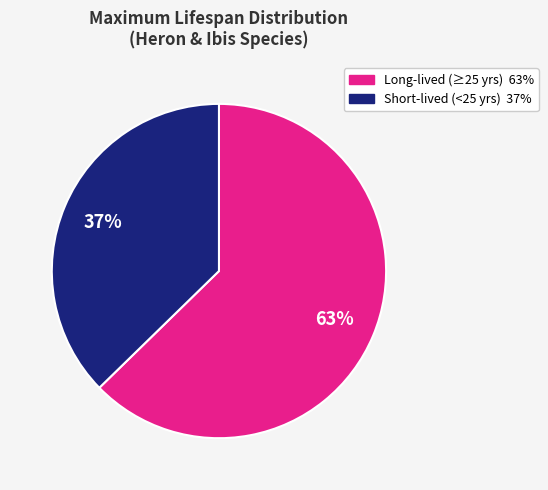

Is there any slice that represents more than half of the pie?

Yes